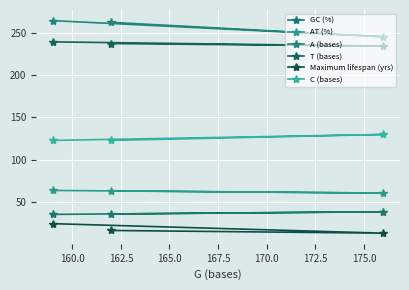

How many lines are shown in the chart?

6